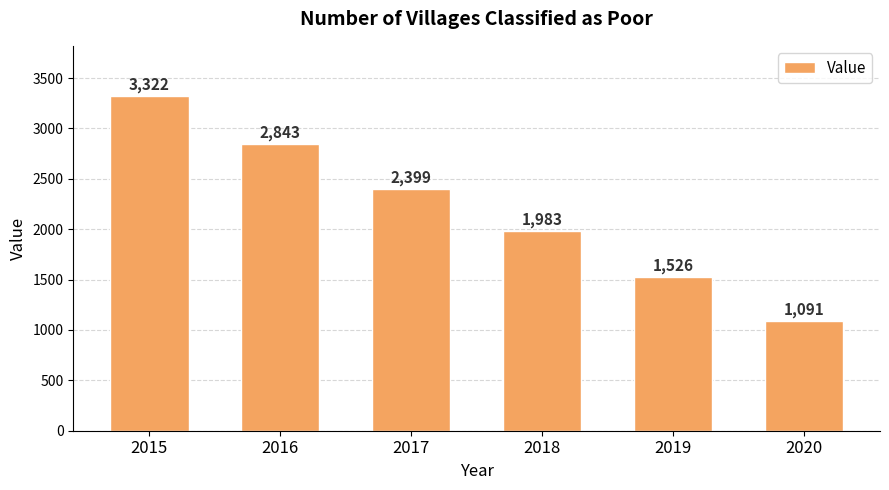

Where does the data first go above 2399?

2015